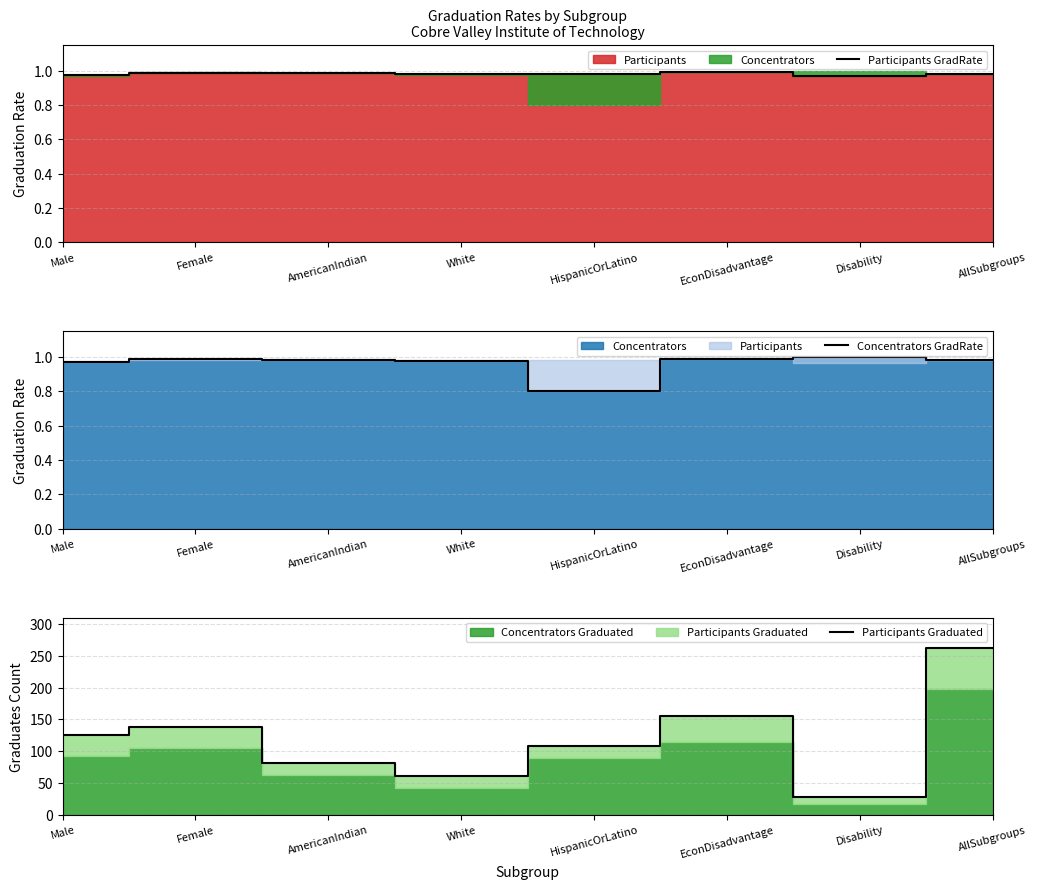

What is the difference between the maximum and minimum values in the Participants Graduated series?

234.0